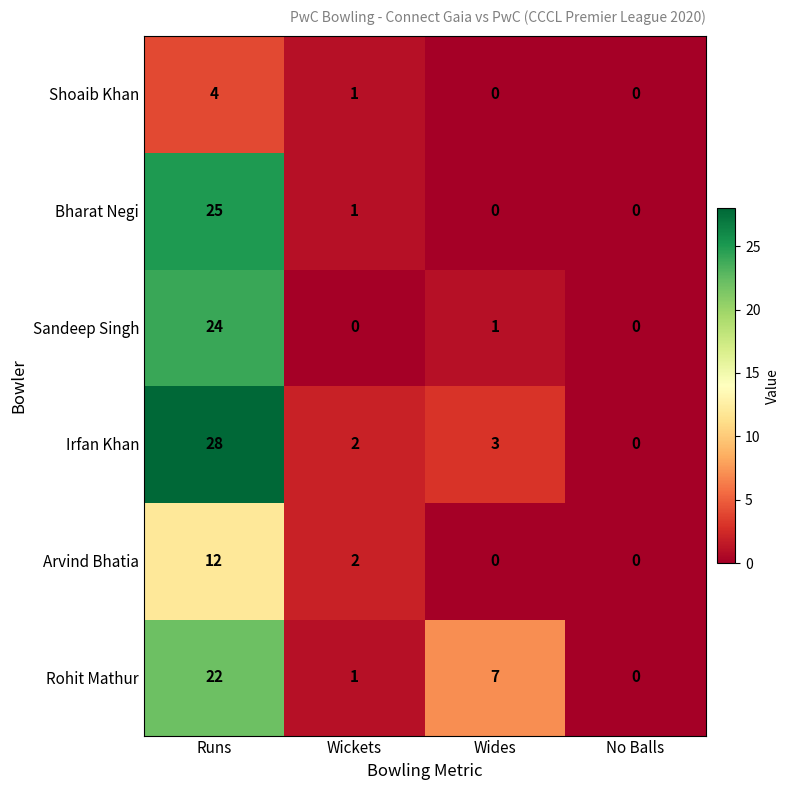

Which series has the largest total across all categories?

Irfan Khan